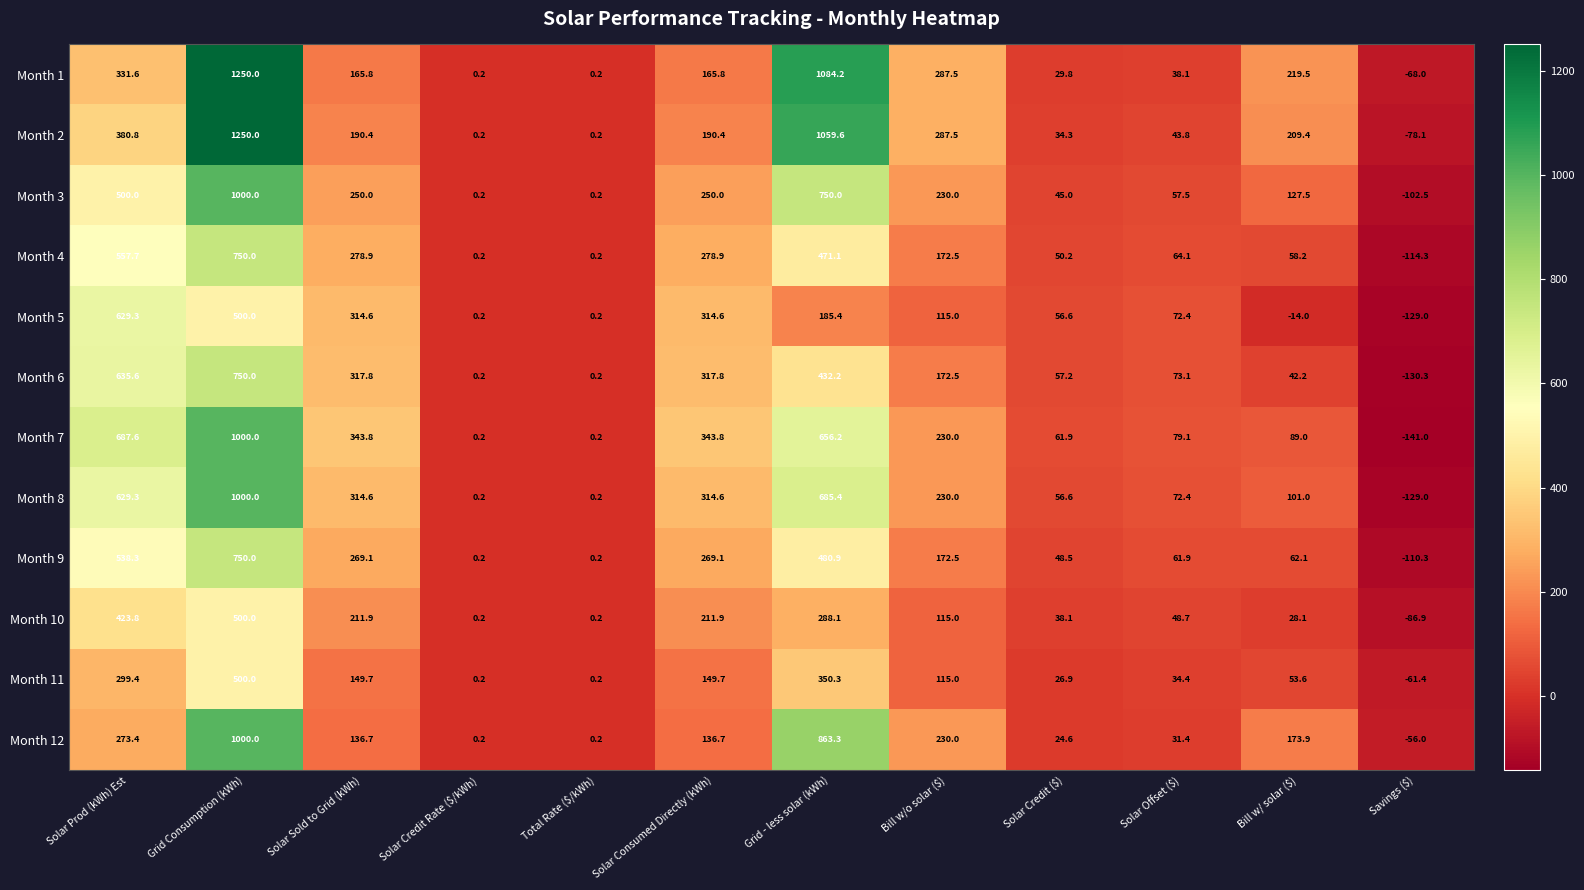

What is the sum of all Month 9 values?

2542.5